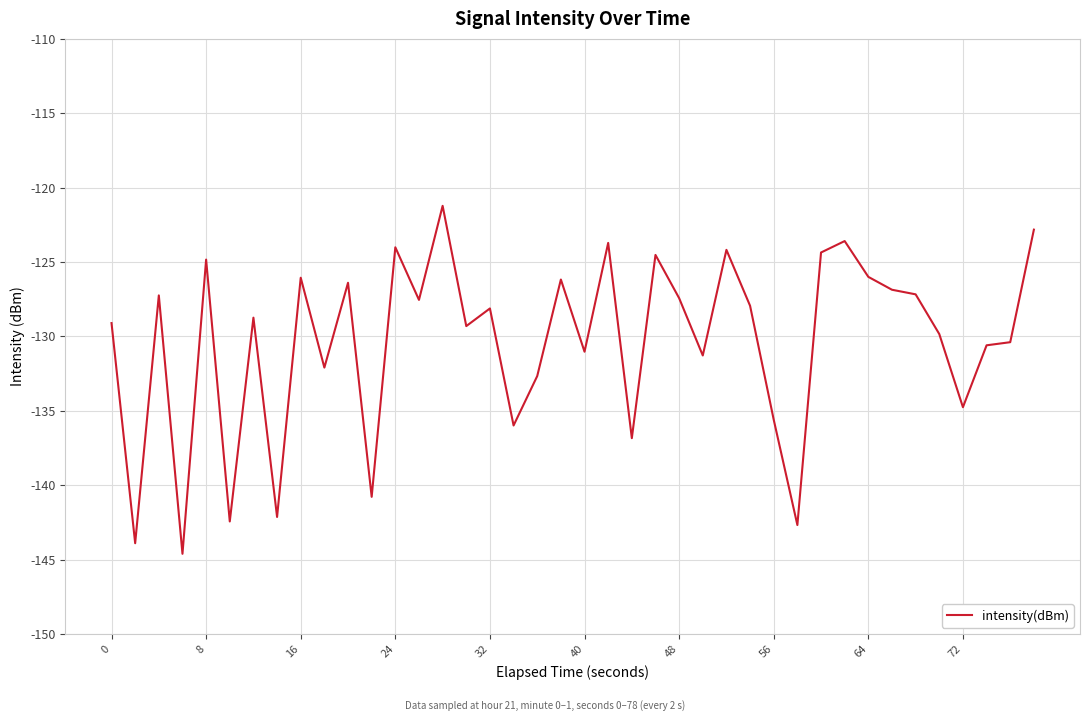

What is the minimum value shown in the chart?

-144.6